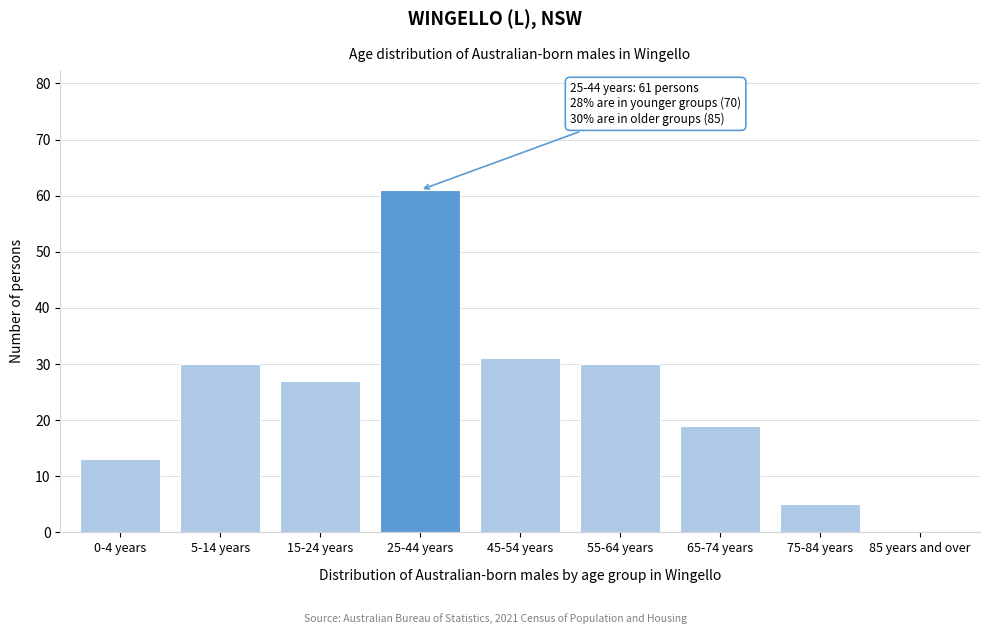

Reading right to left, list all the values displayed in this chart.

85 years and over=0	75-84 years=5	65-74 years=19	55-64 years=30	45-54 years=31	25-44 years=61	15-24 years=27	5-14 years=30	0-4 years=13